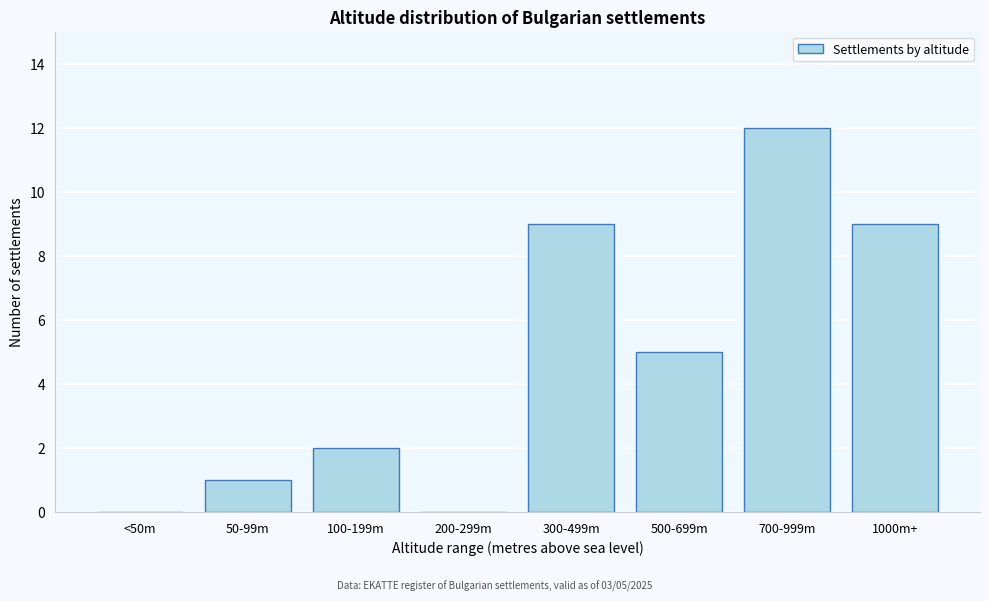

Reading left to right, extract all data points from this chart.

<50m=0	50-99m=1	100-199m=2	200-299m=0	300-499m=9	500-699m=5	700-999m=12	1000m+=9